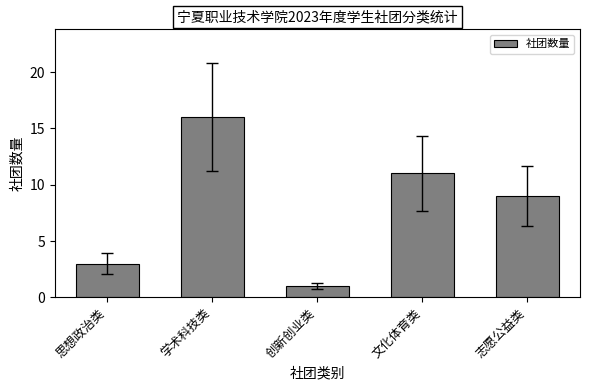

The value at 思想政治类 is 1. True or false?

False